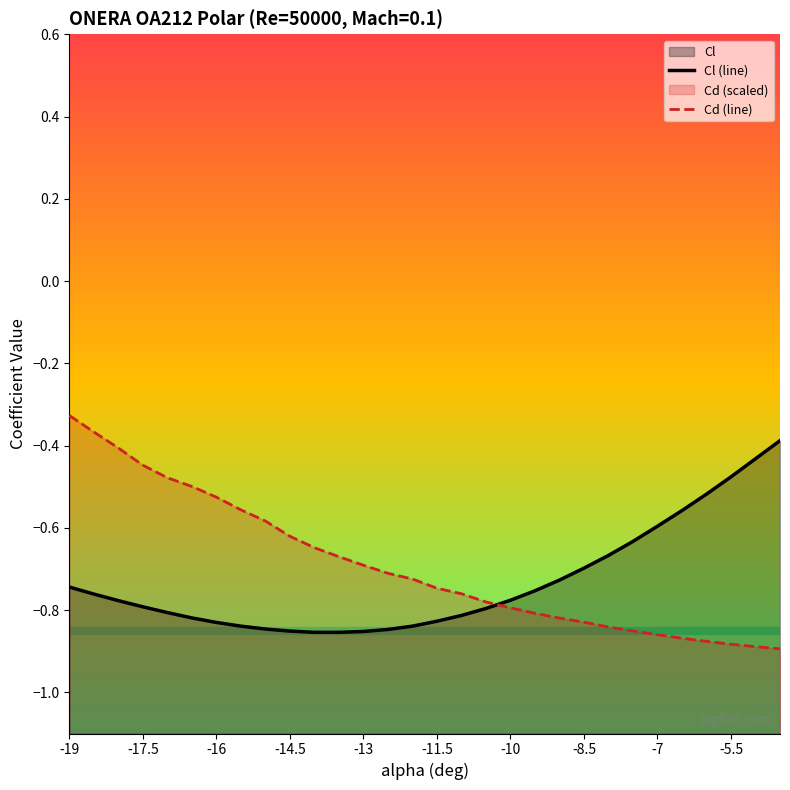

How many distinct data groups are displayed?

2